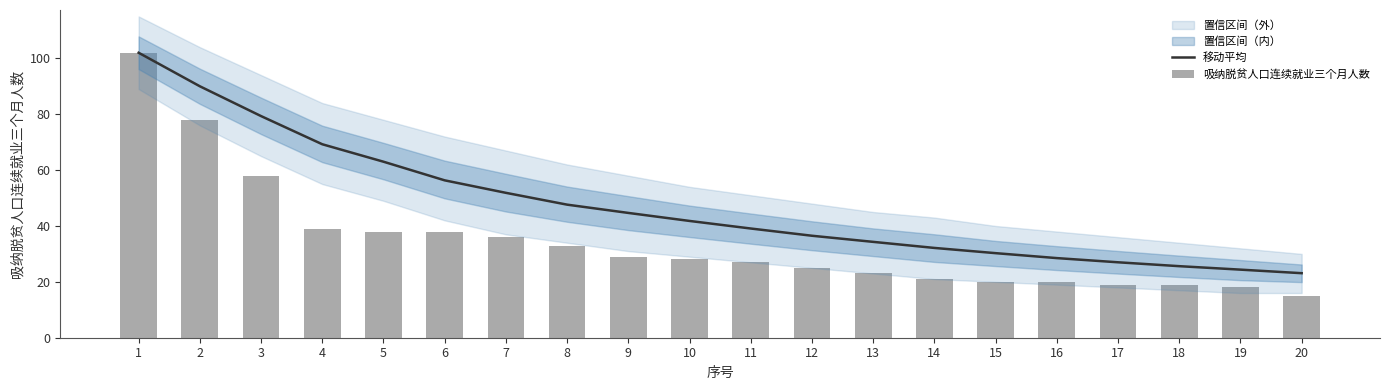

At how many categories does at least one series exceed 85?

2